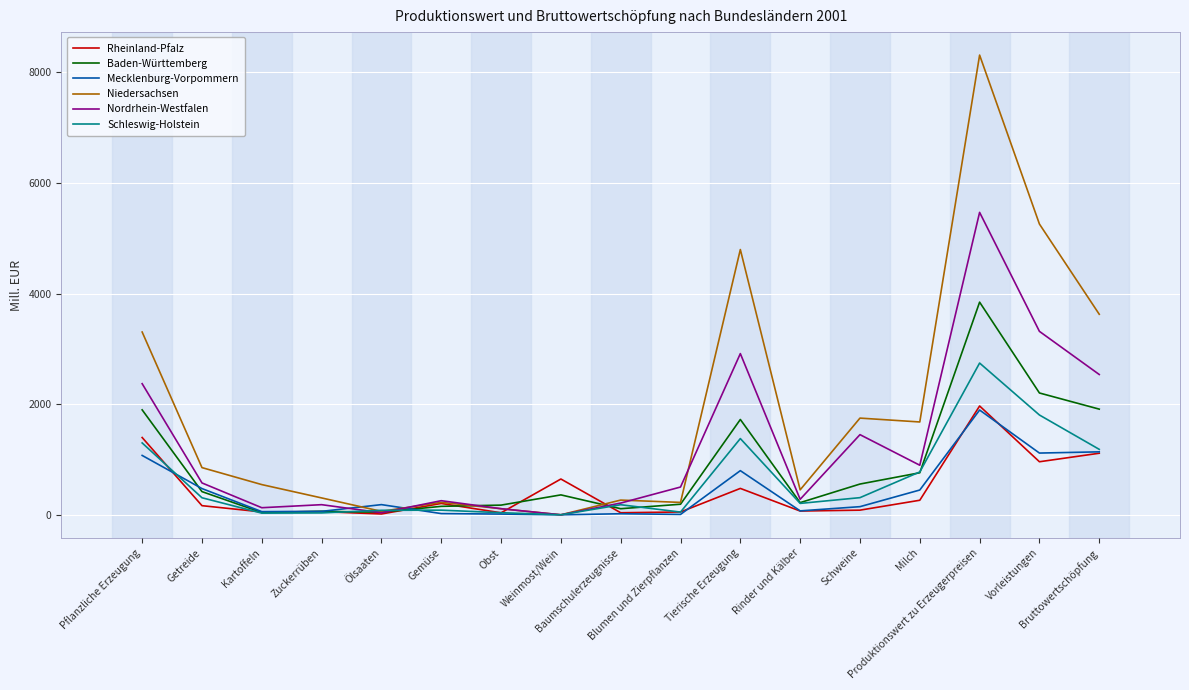

Is the value of Rheinland-Pfalz at Bruttowertschöpfung greater than the value of Schleswig-Holstein at Weinmost/Wein?

Yes